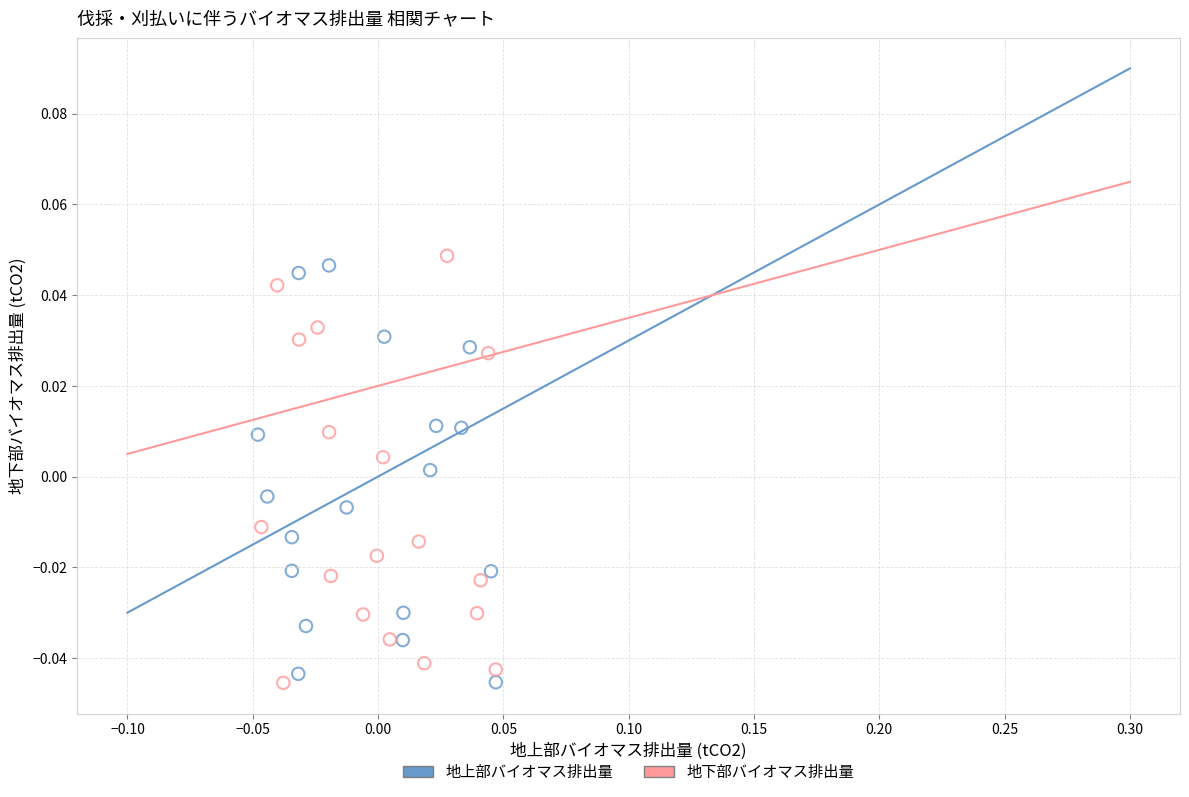

Which series reaches the maximum Y coordinate?

地下部バイオマス排出量